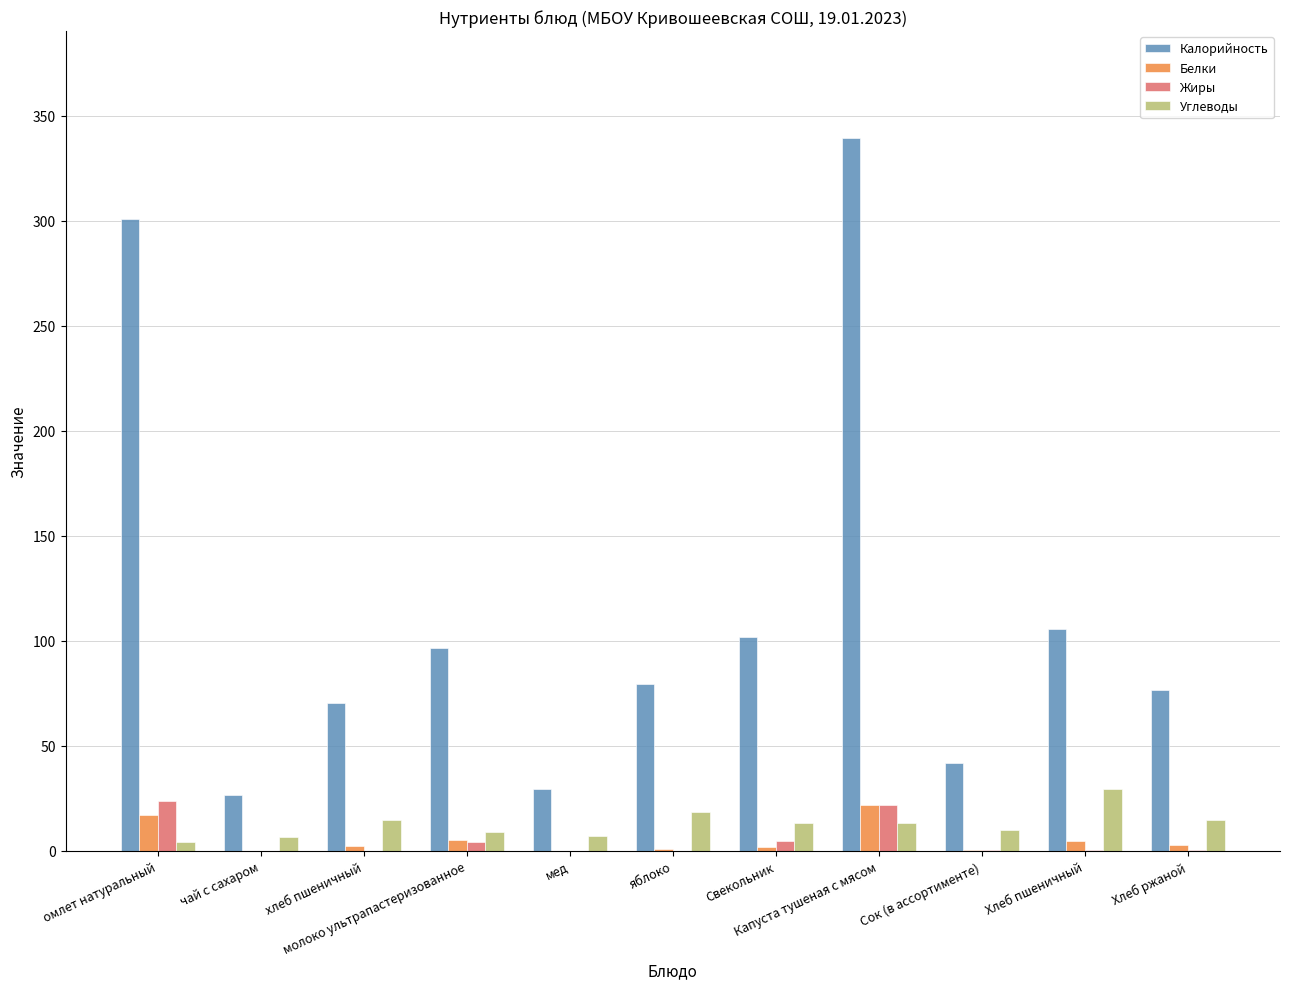

Which series has the largest total across all categories?

Калорийность